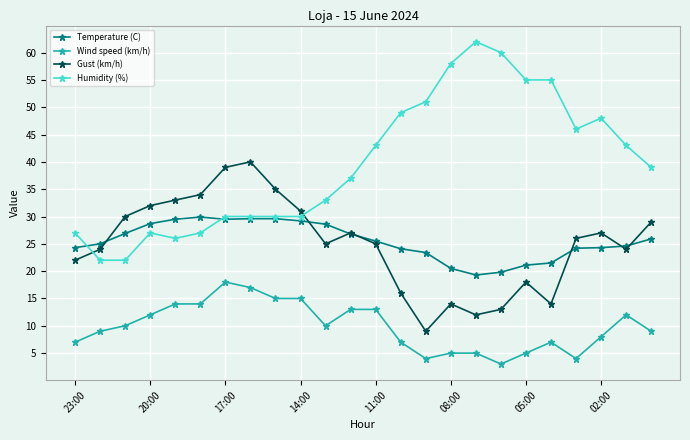

What is the value of the Temperature (C) point at the 12th from the left?

26.8